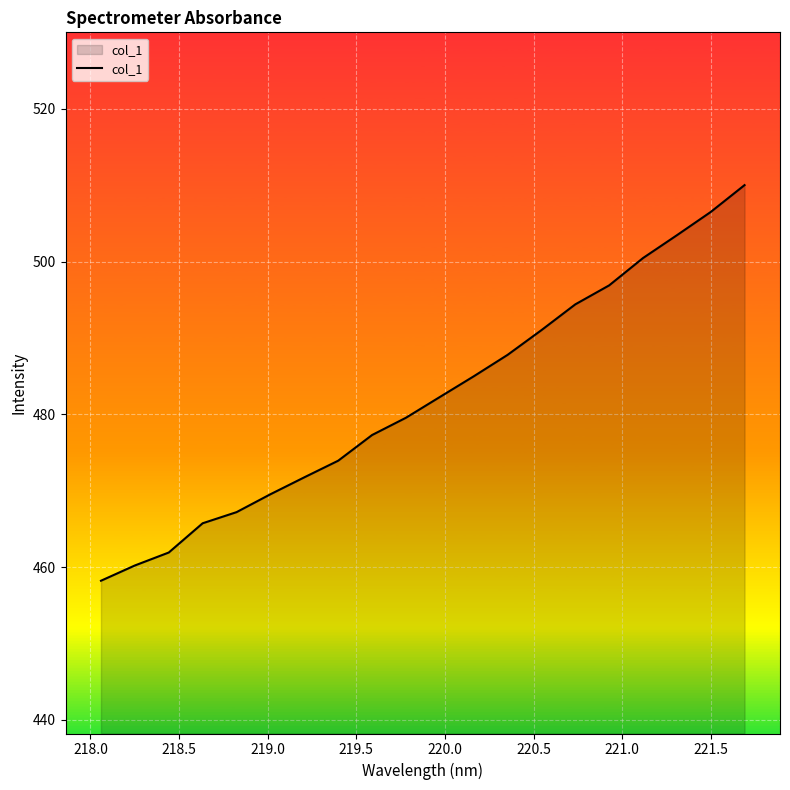

What is the smallest value displayed?

458.2